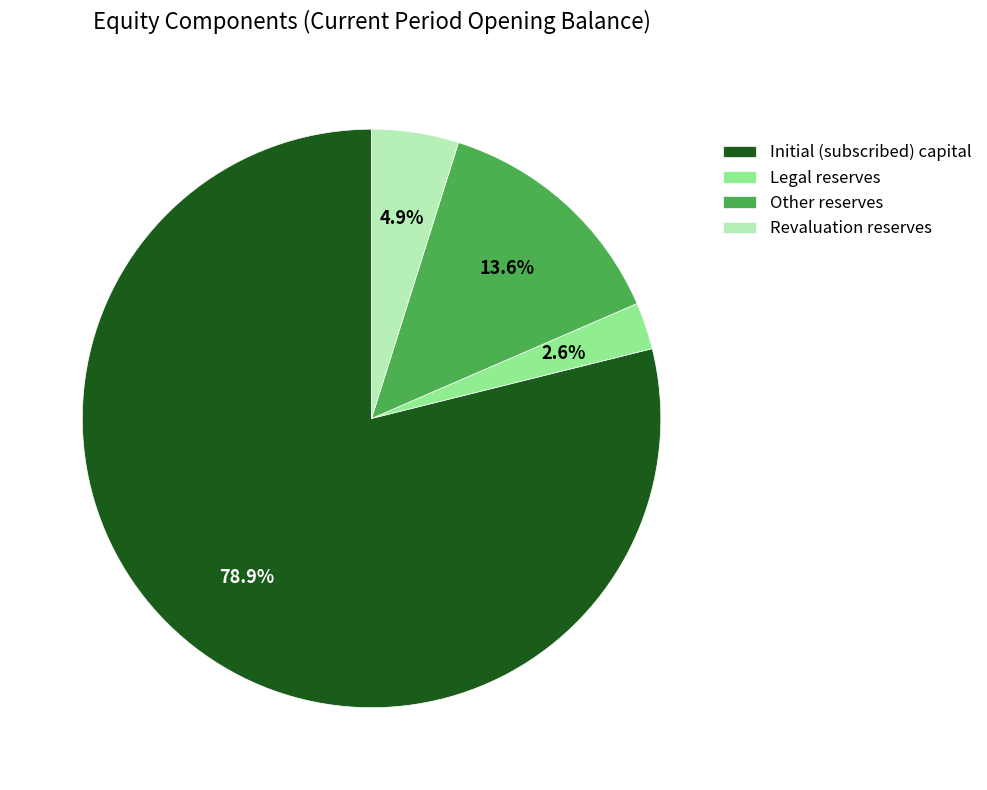

What is the ratio of the value at Revaluation reserves to the value at Legal reserves?

1.9